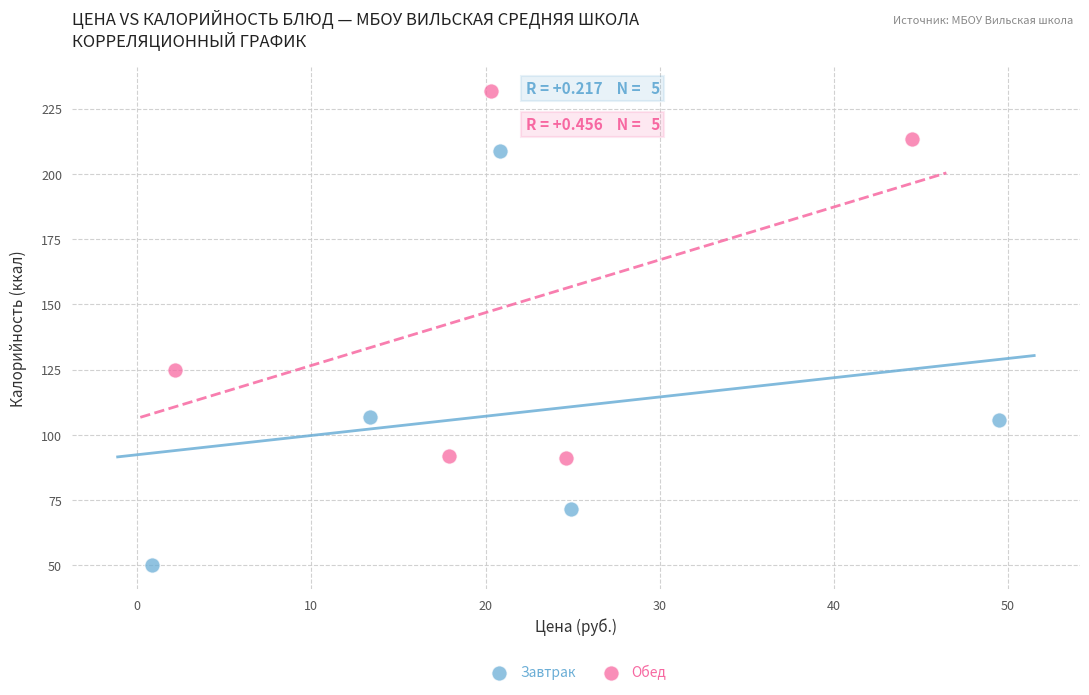

What are all the series names shown in the legend?

Завтрак, Обед